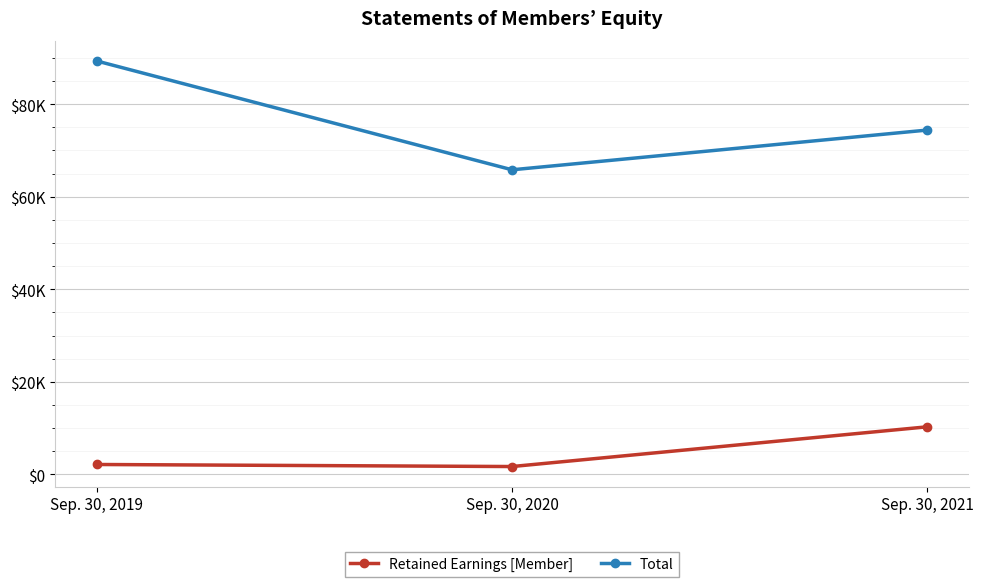

Between Sep. 30, 2021 and Sep. 30, 2020, which is larger?

Sep. 30, 2021